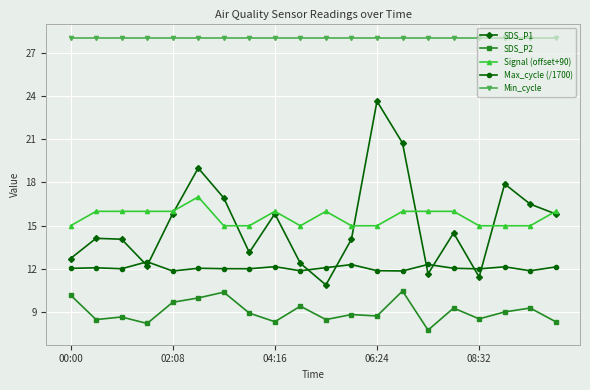

What is the lowest value of the SDS_P1 series?

10.9